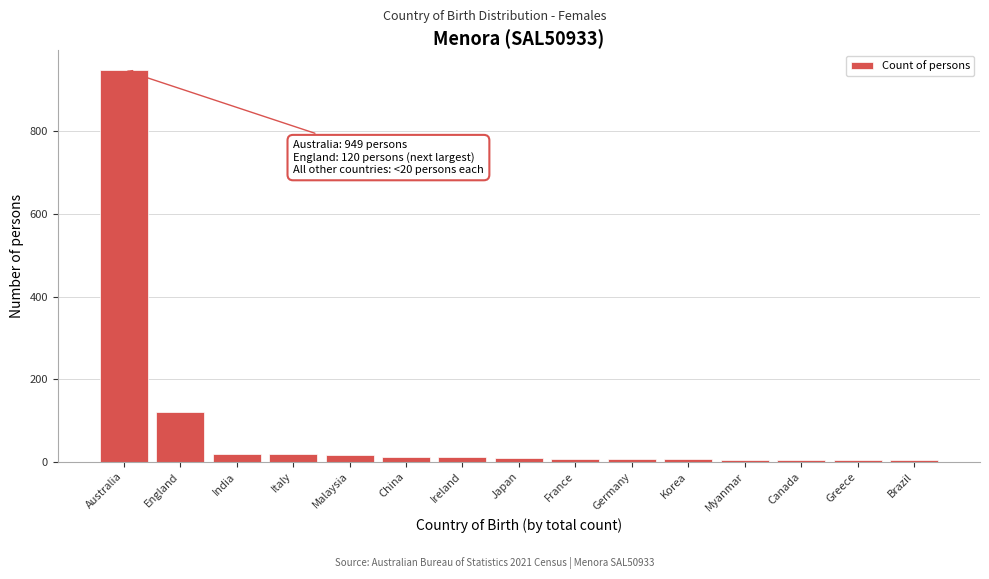

What is the sum of all values?

1190